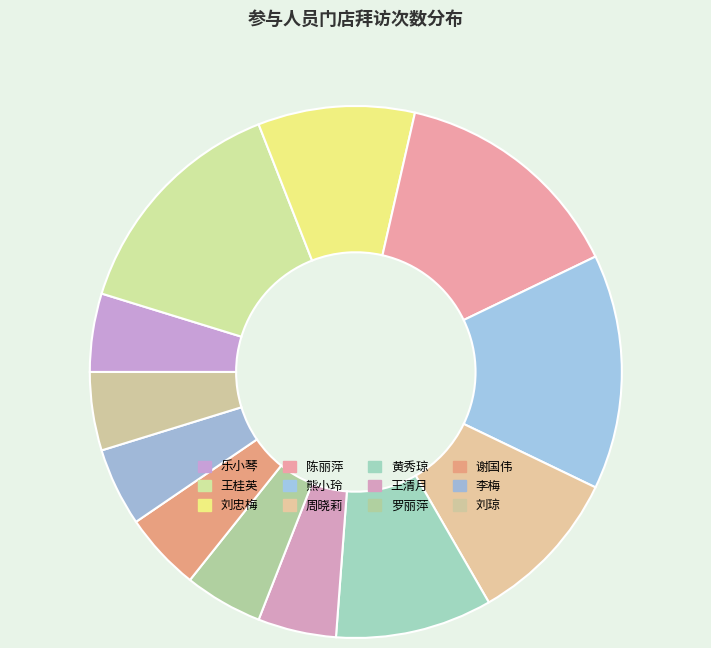

Count the number of slices in the pie.

12